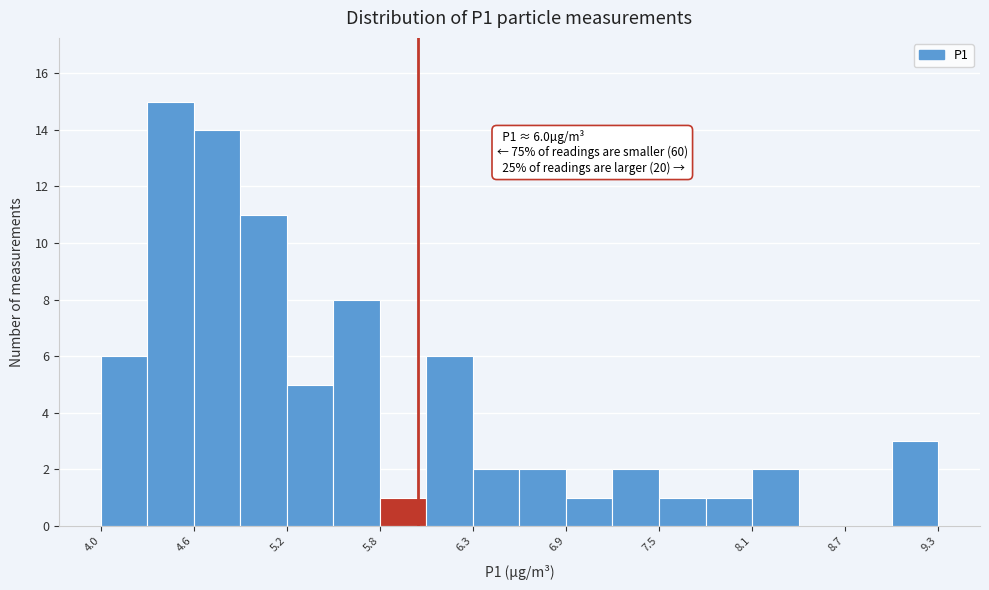

Read against the x-axis, roughly where is the centre of the tallest bar?

4.4